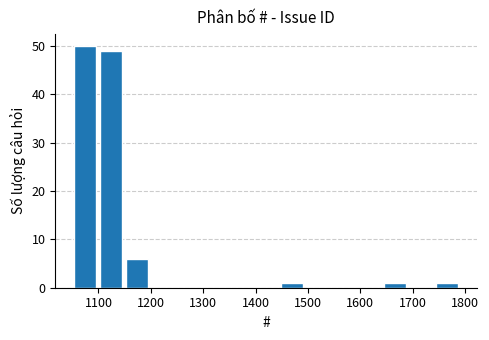

What is the height of the bar covering 1100 to 1150 on the x-axis? Neither the bar edges nor the heights are printed on the chart, so give them approximately, as read against the axes.

49